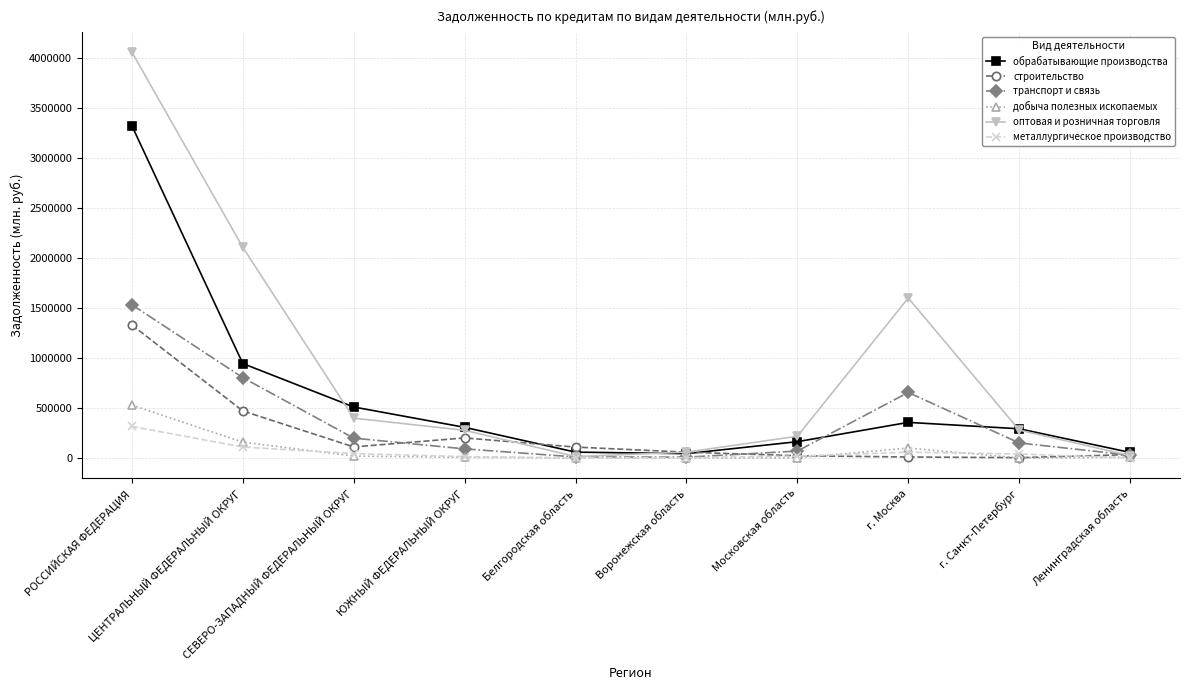

Is the value of металлургическое производство at Белгородская область greater than the value of оптовая и розничная торговля at г. Москва?

No